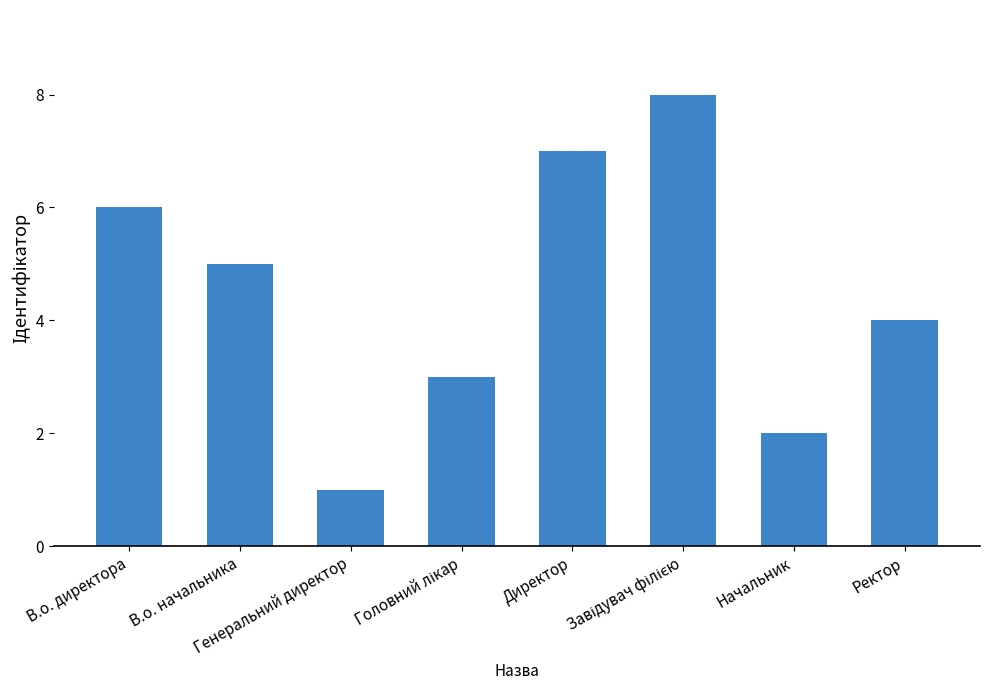

What is the greatest value displayed?

8